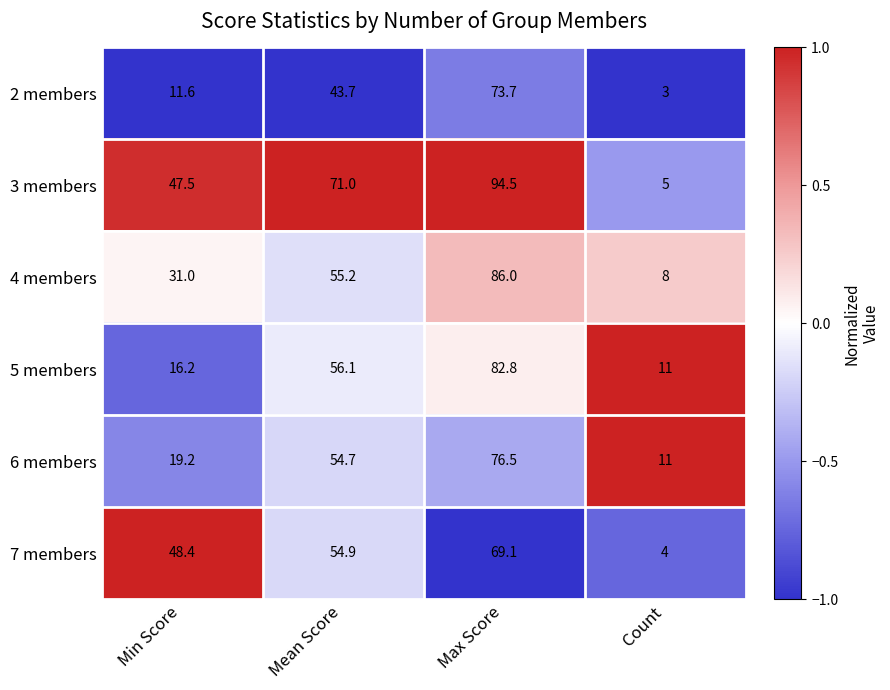

What is the smallest value displayed?

3.0